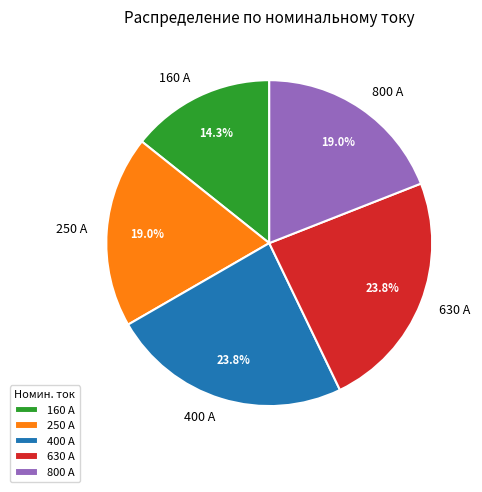

Is there any slice that represents more than half of the pie?

No